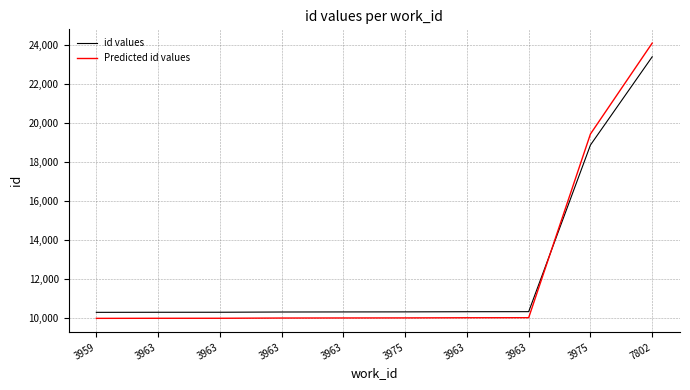

Reading left to right, list all the values displayed in this chart.

id values: 10292.0	10296.0	10297.0	10309.0	10313.0	10316.0	10324.0	10327.0	18878.0	23408.0
Predicted id values: 9983.2	9987.1	9988.1	9999.7	10003.6	10006.5	10014.3	10017.2	19444.3	24110.2